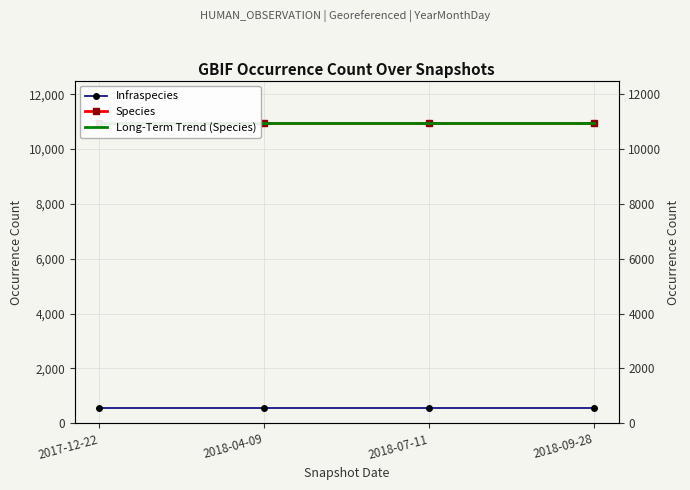

What is the approximate value of Infraspecies at 2018-04-09?

561.0